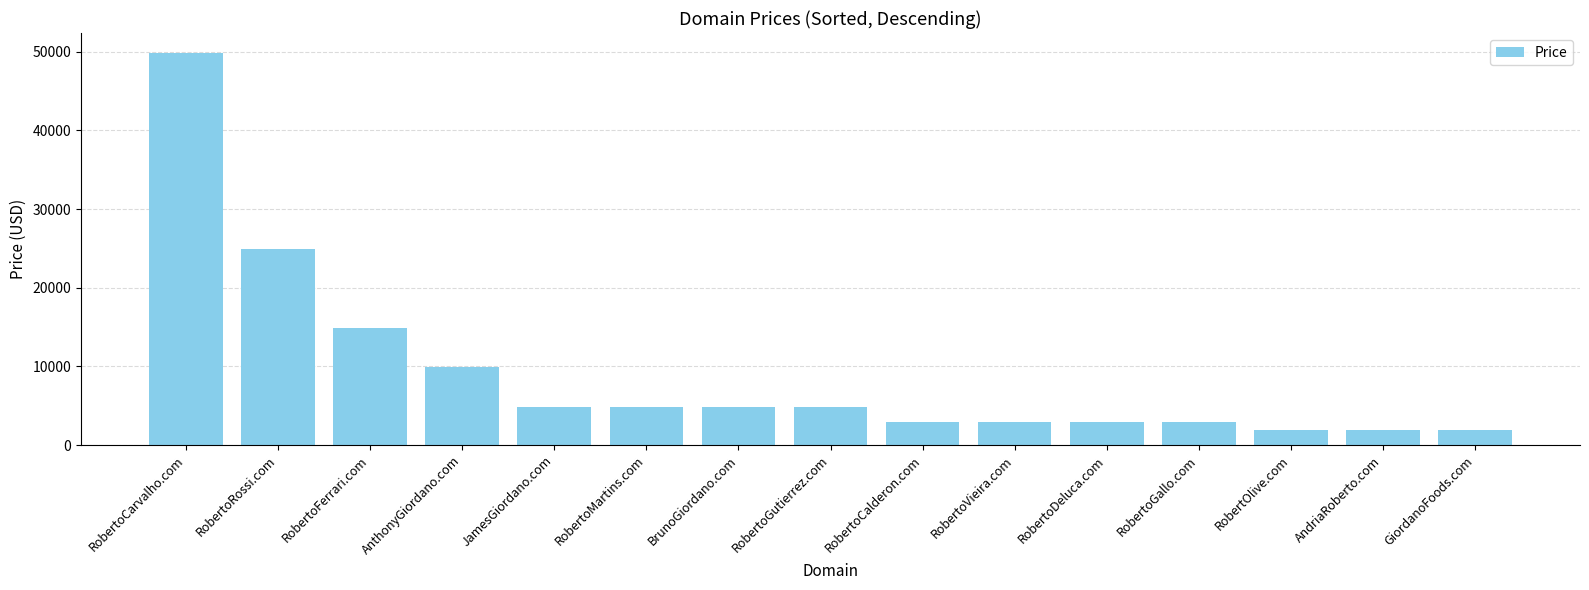

What is the difference between the maximum and second lowest values?

48000